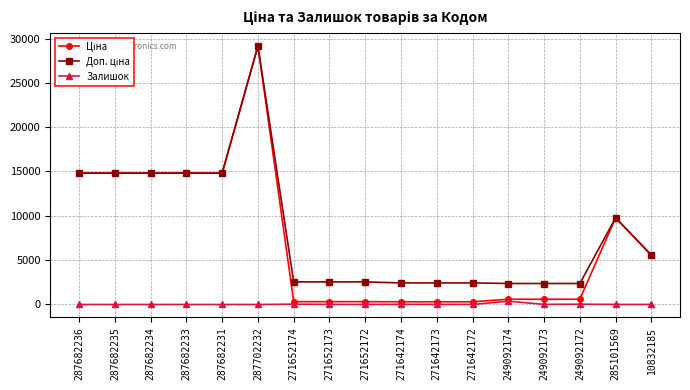

What is the maximum value shown in the chart?

29152.3